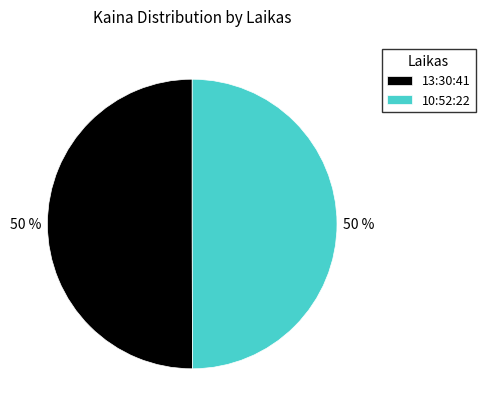

What percentage is the 10:52:22 slice, to the nearest percent?

50%